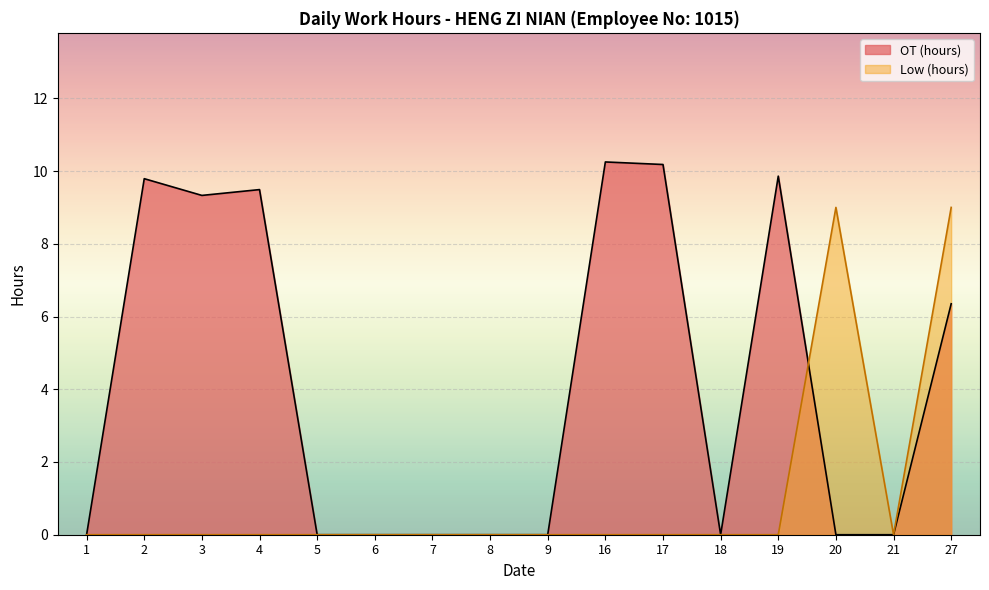

True or false: the data shows -6 at 5.

False